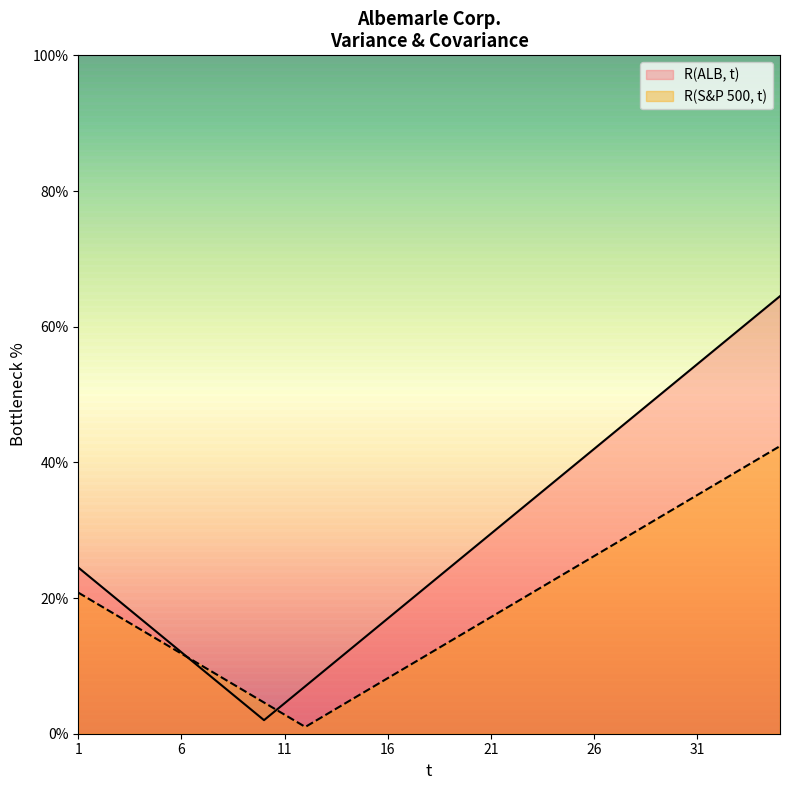

Which series has the largest range (max minus min)?

R(ALB, t)